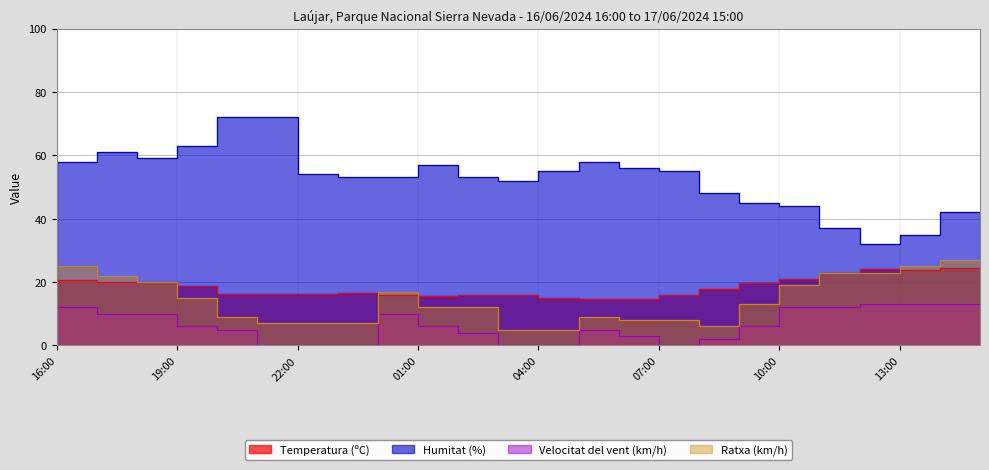

What is the difference between the maximum and minimum values in the Velocitat del vent (km/h) series?

14.0